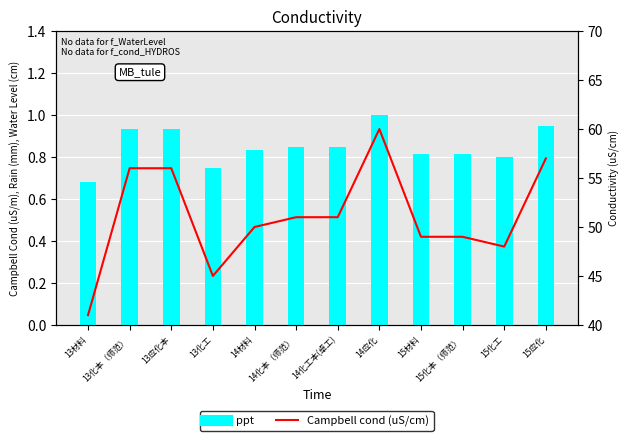

At how many categories does at least one series exceed 55?

4